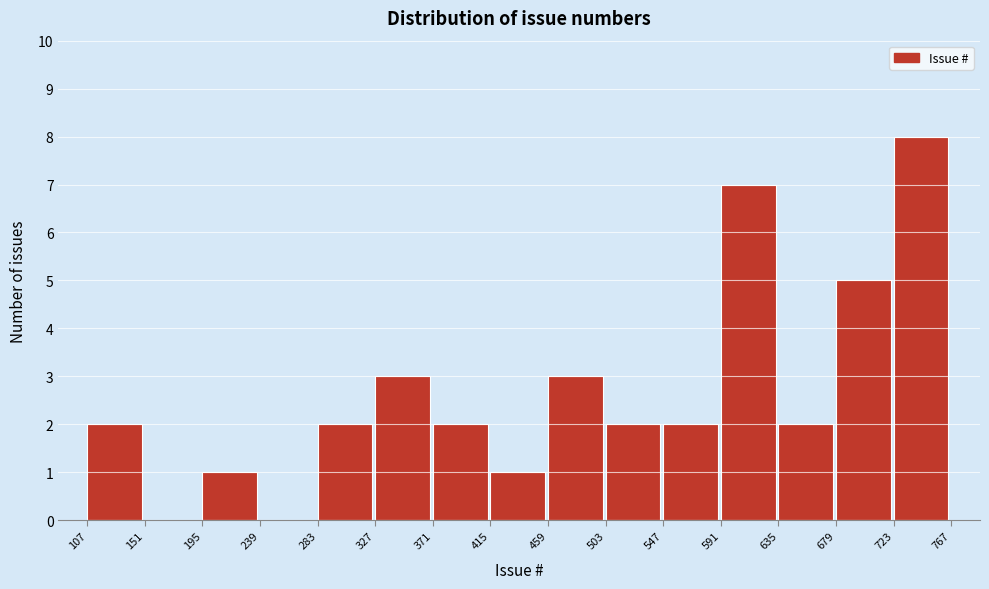

Reading left to right, list every bar in this chart as the range it spans on the x-axis followed by its height. The values are not printed on the chart, so give them approximately, as read against the axis.

107 to 151: 2
151 to 195: 0
195 to 239: 1
239 to 283: 0
283 to 327: 2
327 to 371: 3
371 to 415: 2
415 to 459: 1
459 to 503: 3
503 to 547: 2
547 to 591: 2
591 to 635: 7
635 to 679: 2
679 to 723: 5
723 to 767: 8